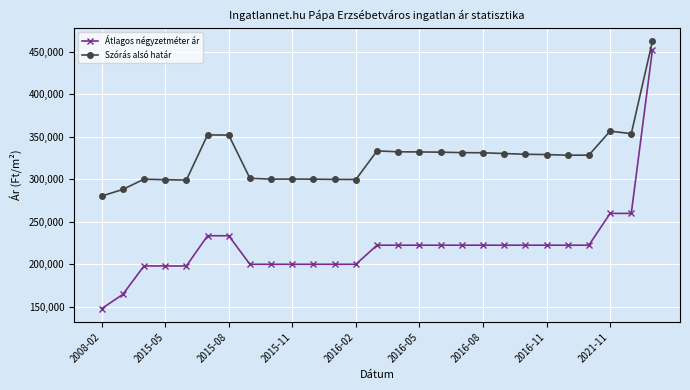

What is the average value of the Átlagos négyzetméter ár series?

221724